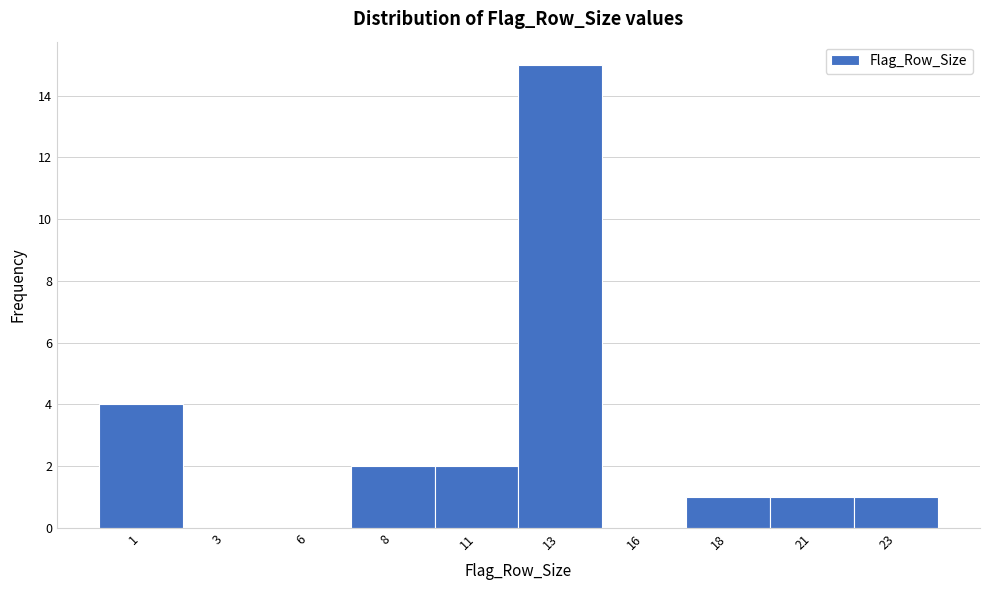

Reading left to right, what are all the values shown in this chart?

1=4	3=0	6=0	8=2	11=2	13=15	16=0	18=1	21=1	23=1